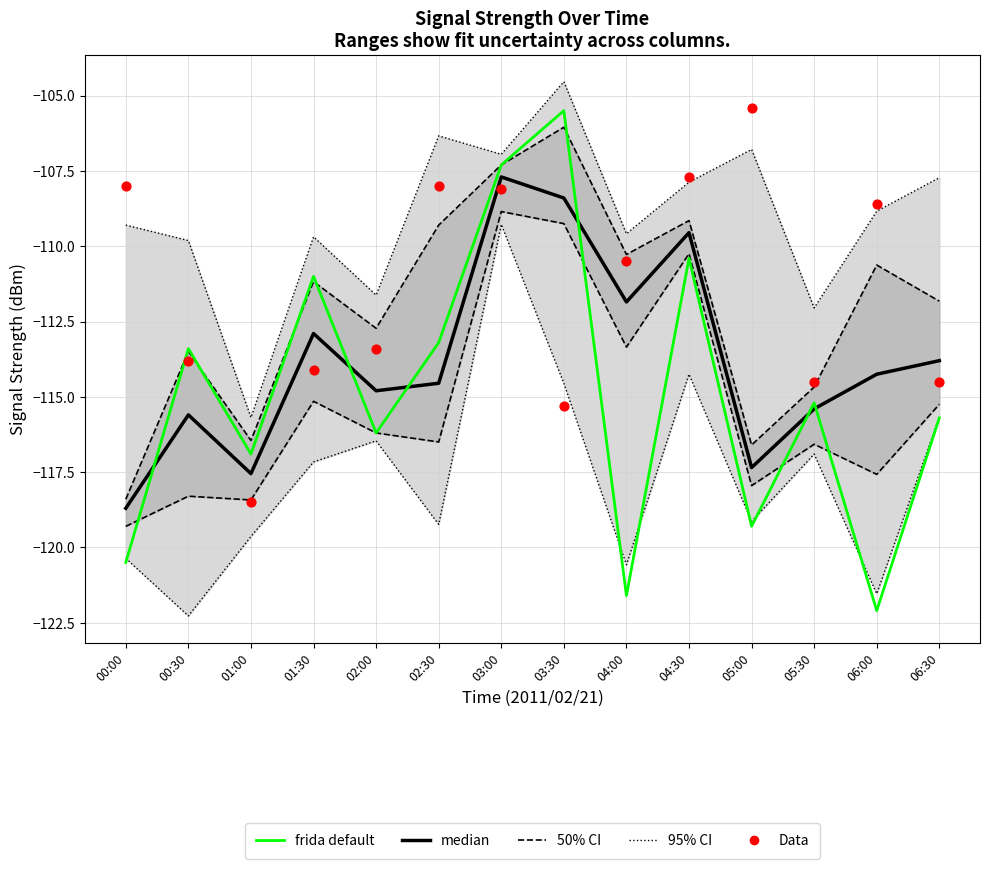

Which series contains the lowest Y value?

95% CI